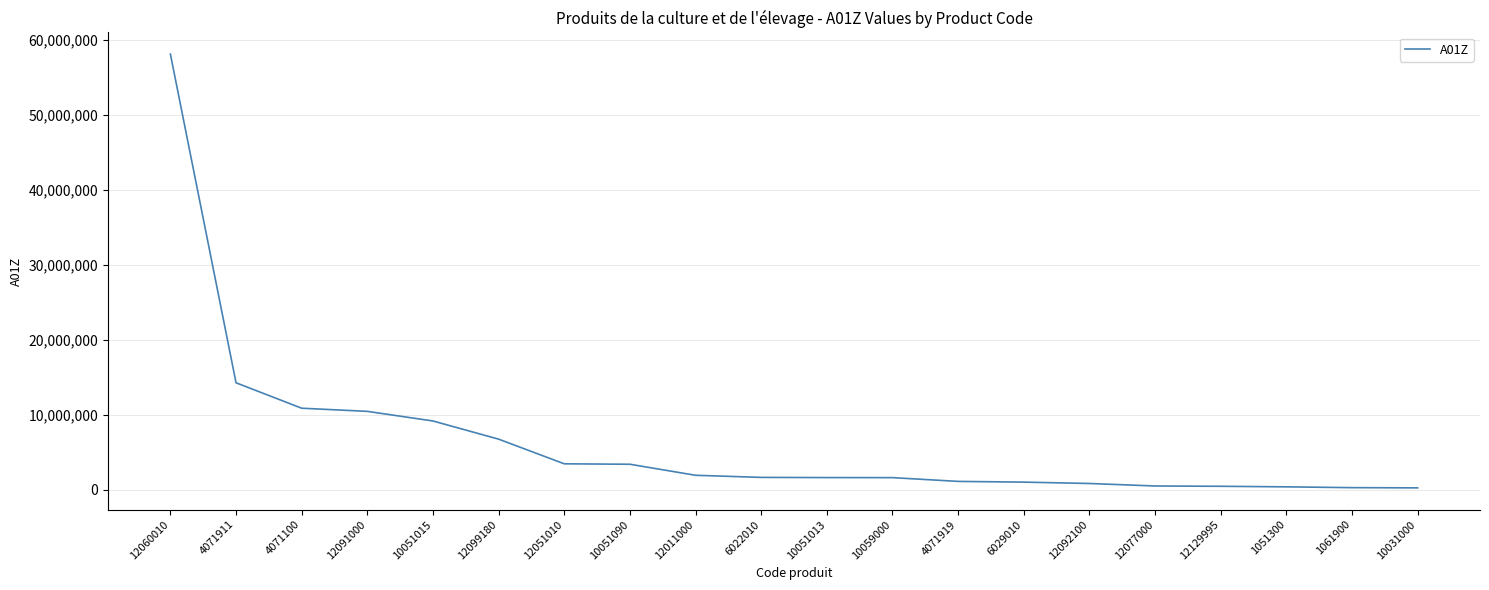

Where is the data nearest to the value 29189899?

4071911